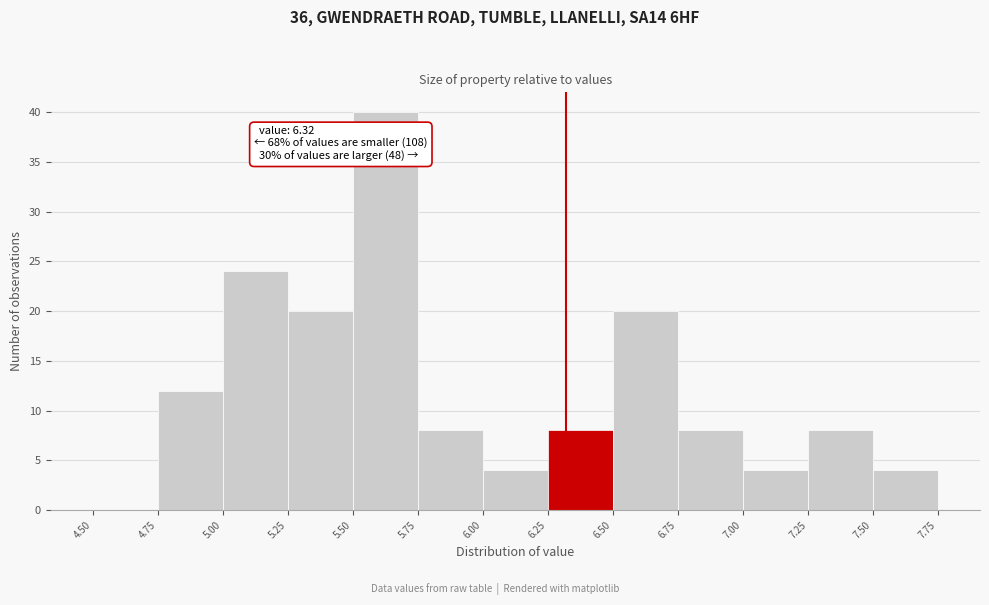

Which range on the x-axis has the tallest bar?

5.50 to 5.75